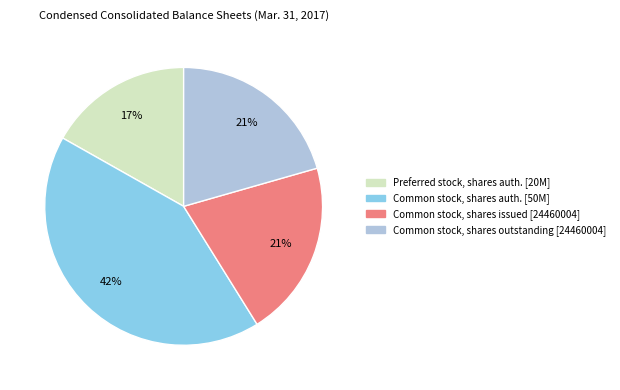

To the nearest percent, what is the difference between the largest and smallest slice percentages?

25%